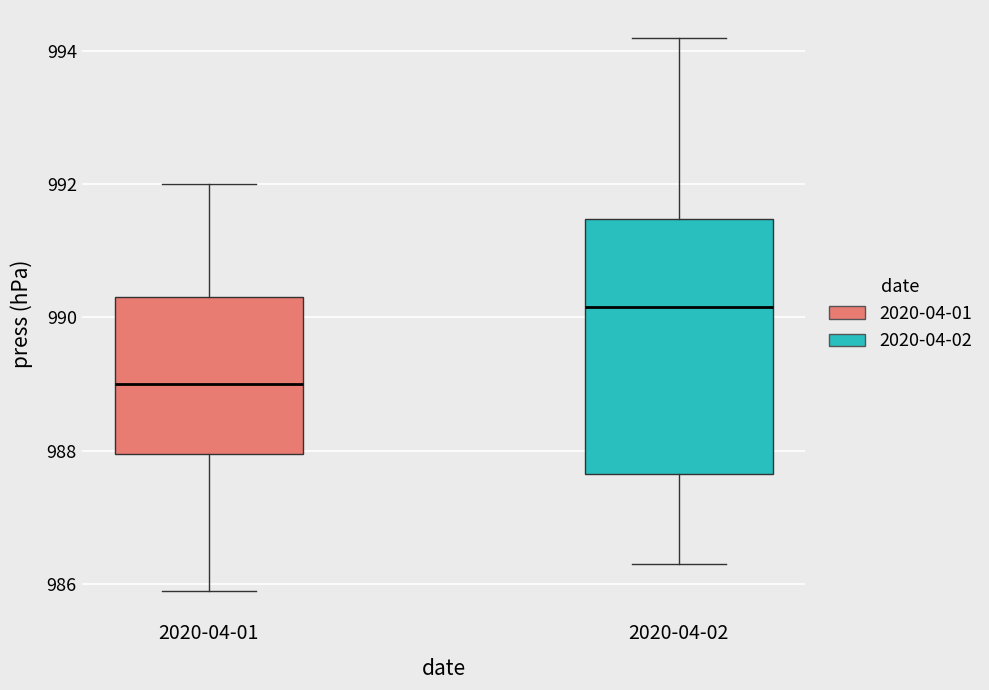

Reading left to right, transcribe this box plot: for each box, give where its median line is, the range the box spans, and where its two whiskers end, as read against the y-axis. The values are not printed on the chart, so give them approximately, as read against the axis.

2020-04-01: median 989.0, box 988.0 to 990.4, whiskers 986.0 to 992.0
2020-04-02: median 990.2, box 987.6 to 991.4, whiskers 986.4 to 994.2